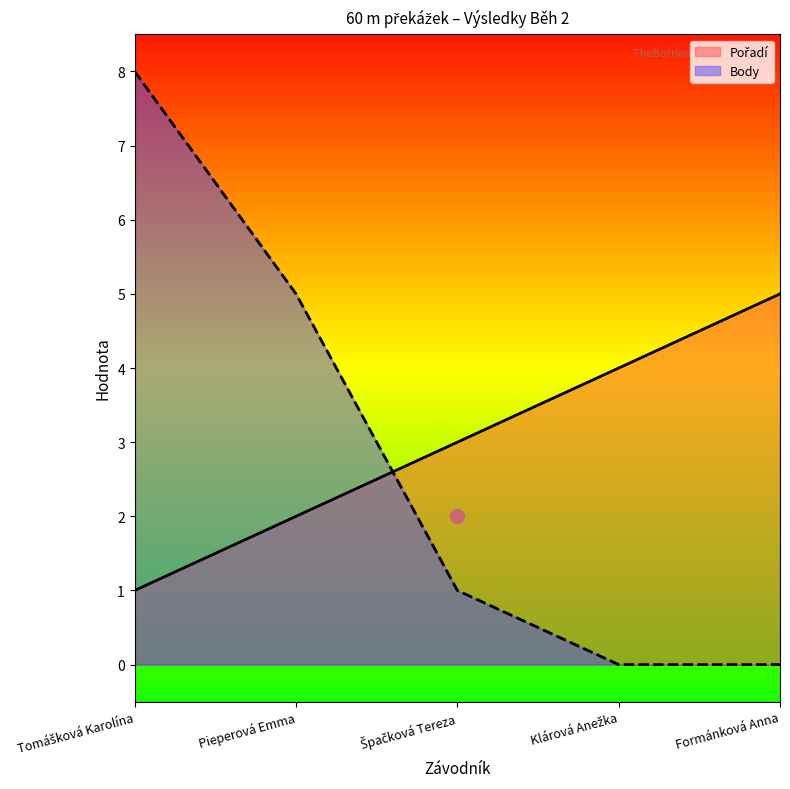

Is the value of Pořadí at Klárová Anežka greater than the value of Body at Formánková Anna?

Yes